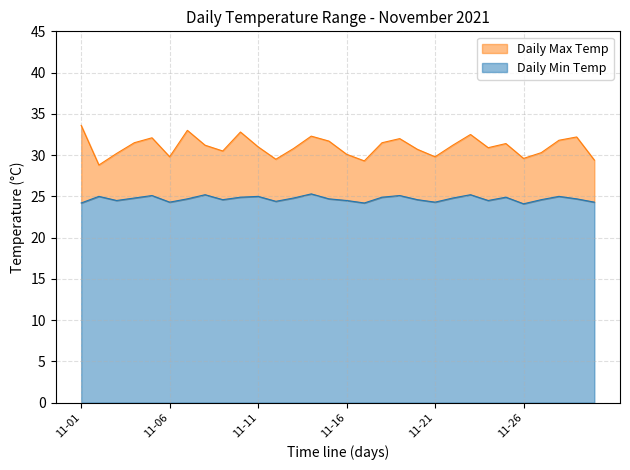

Which series has the largest total across all categories?

Daily Max Temp